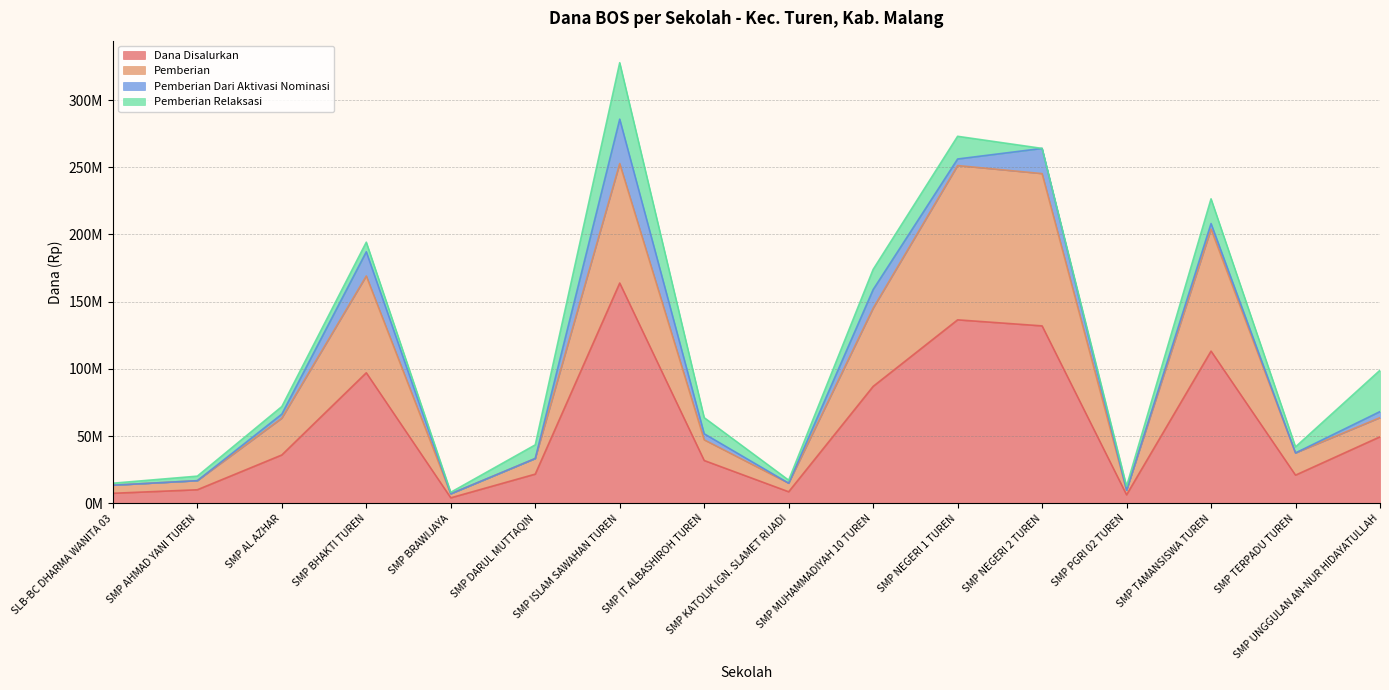

Where is Dana Disalurkan nearest to the value 84000000?

SMP MUHAMMADIYAH 10 TUREN